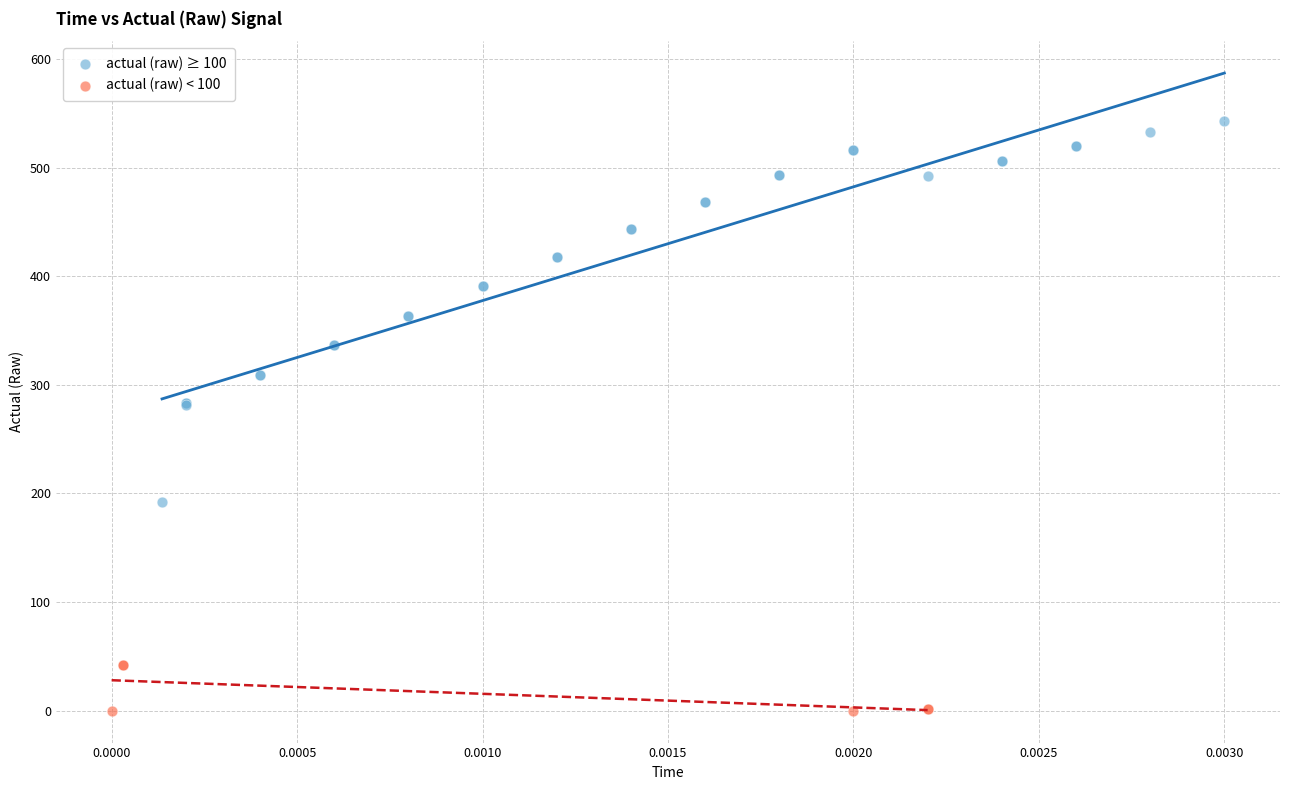

Which series contains the lowest Y value?

actual (raw) < 100